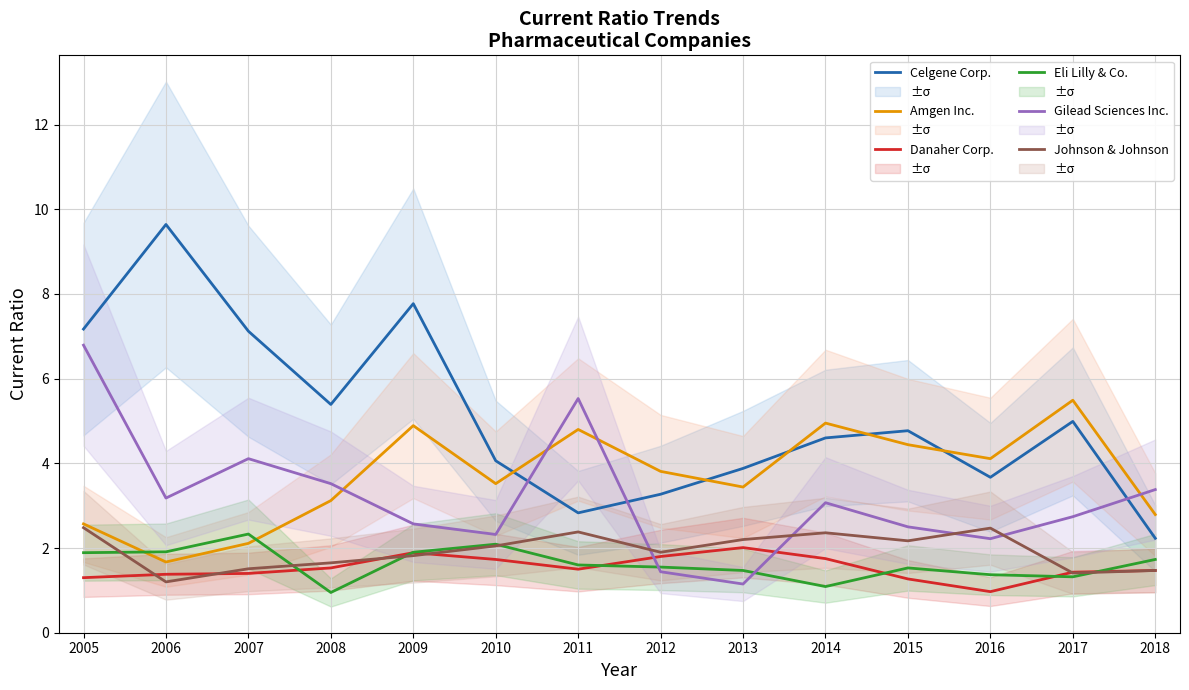

What are all the series names shown in the legend?

Celgene Corp., Amgen Inc., Danaher Corp., Eli Lilly & Co., Gilead Sciences Inc., Johnson & Johnson